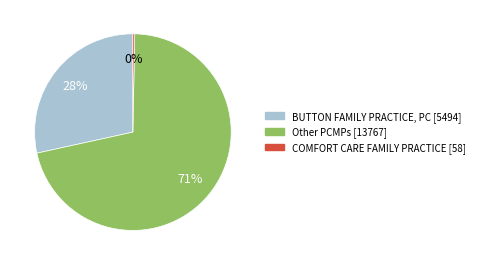

Is there a majority slice in this chart?

Yes